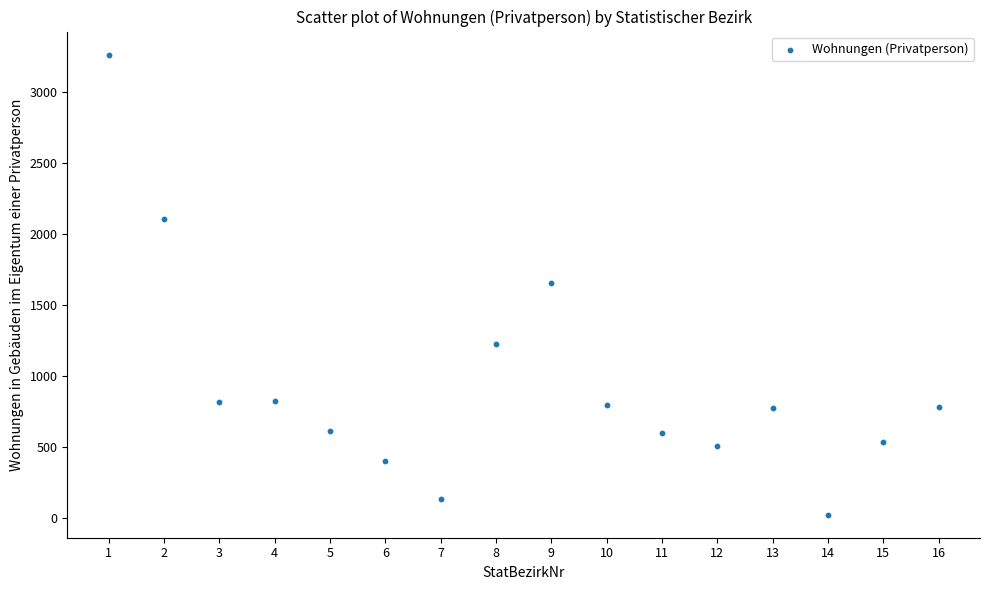

What is the range of Y values (max minus min)?

3235